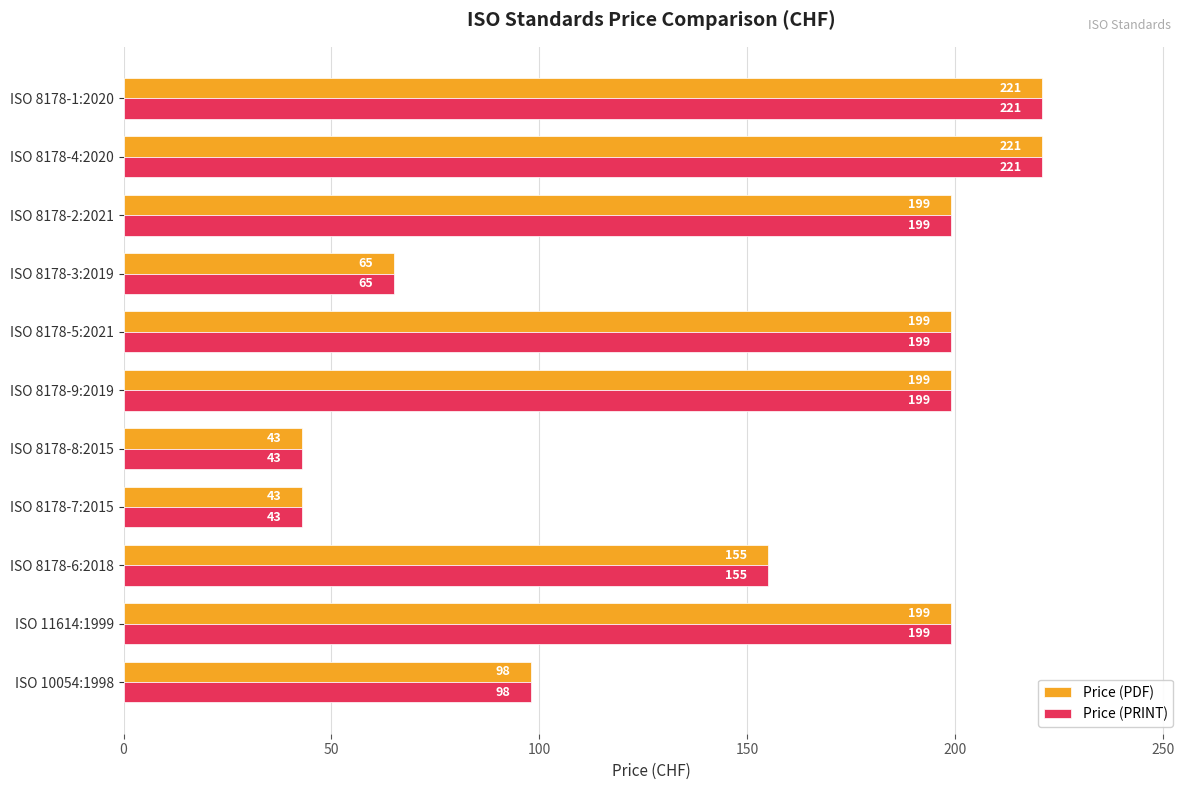

What is the total value across all series at ISO 8178-4:2020?

442